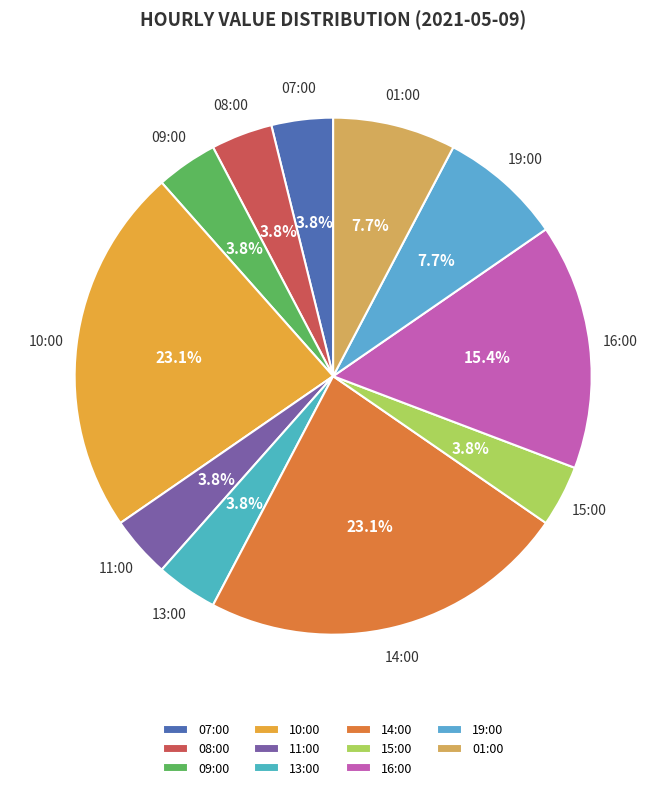

Does 07:00 account for over 50% of the chart?

No